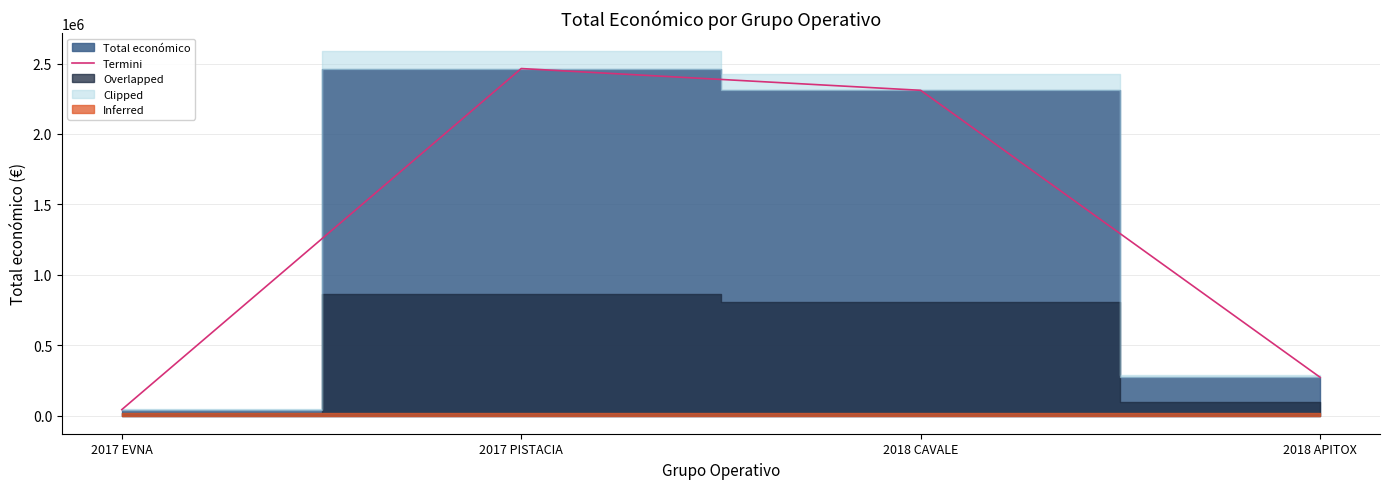

What is the value of the 4th point from the left?

271552